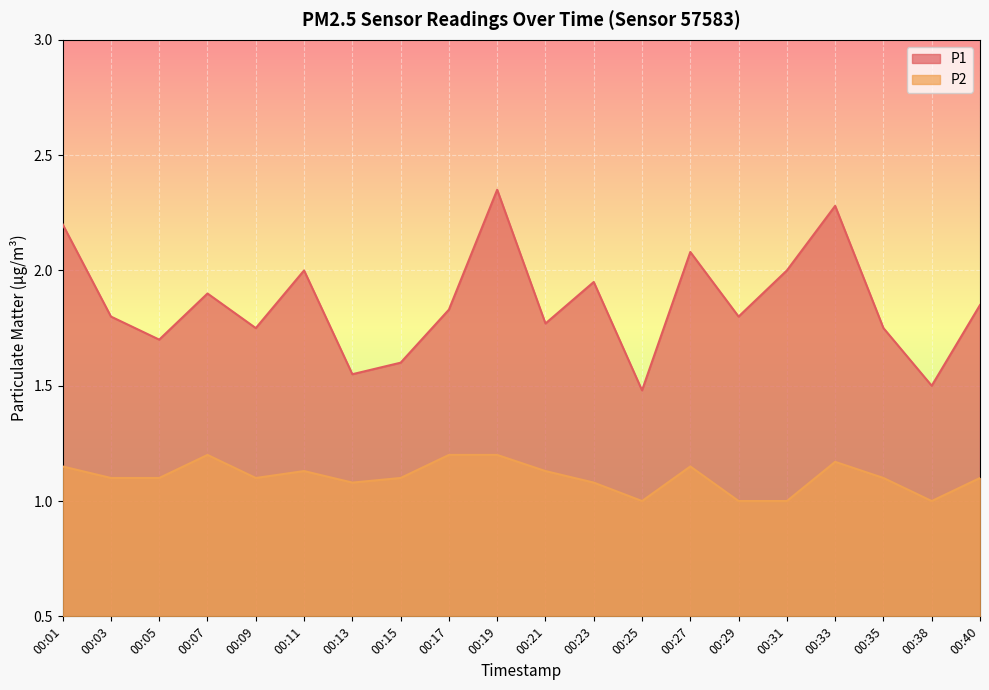

Which category has the lowest value across all series?

00:25